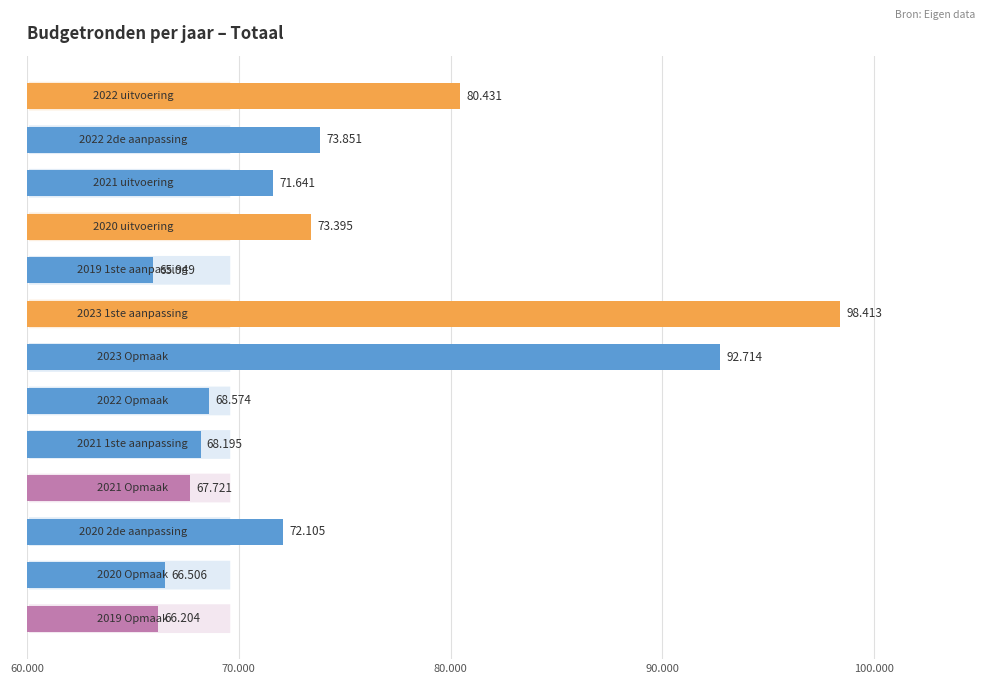

Does the chart contain stacked bars?

No